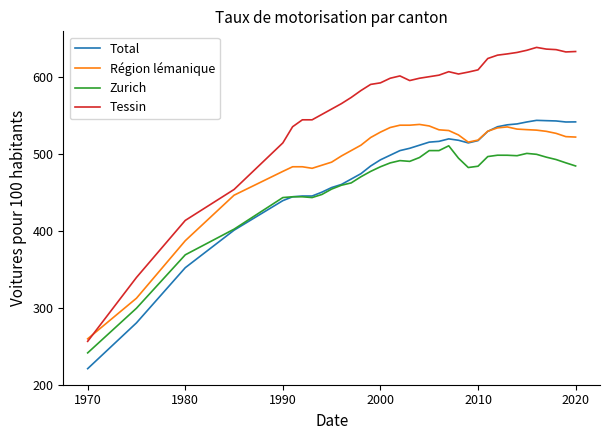

What is the lowest value of the Total series?

220.7